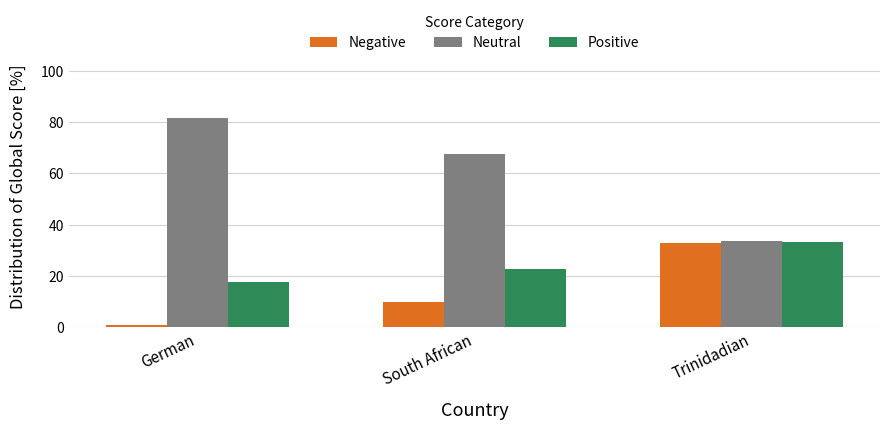

Where is Negative nearest to the value 16?

South African